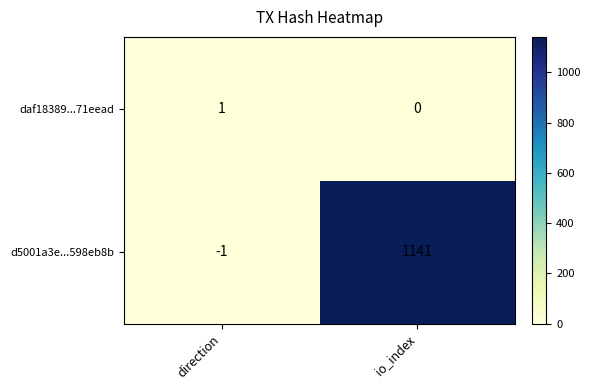

What is the greatest value displayed?

1141